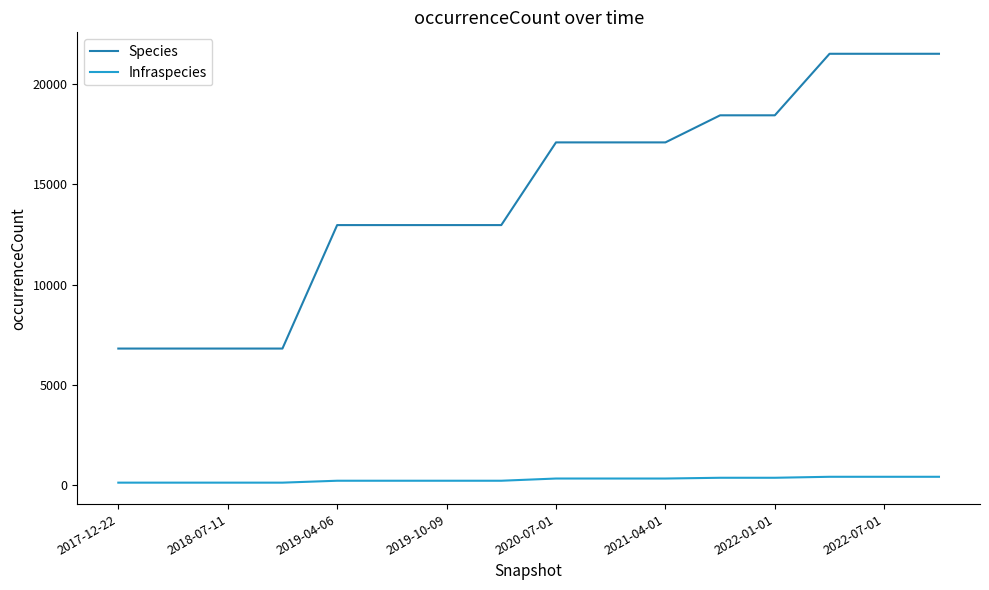

Which series has the largest range (max minus min)?

Species